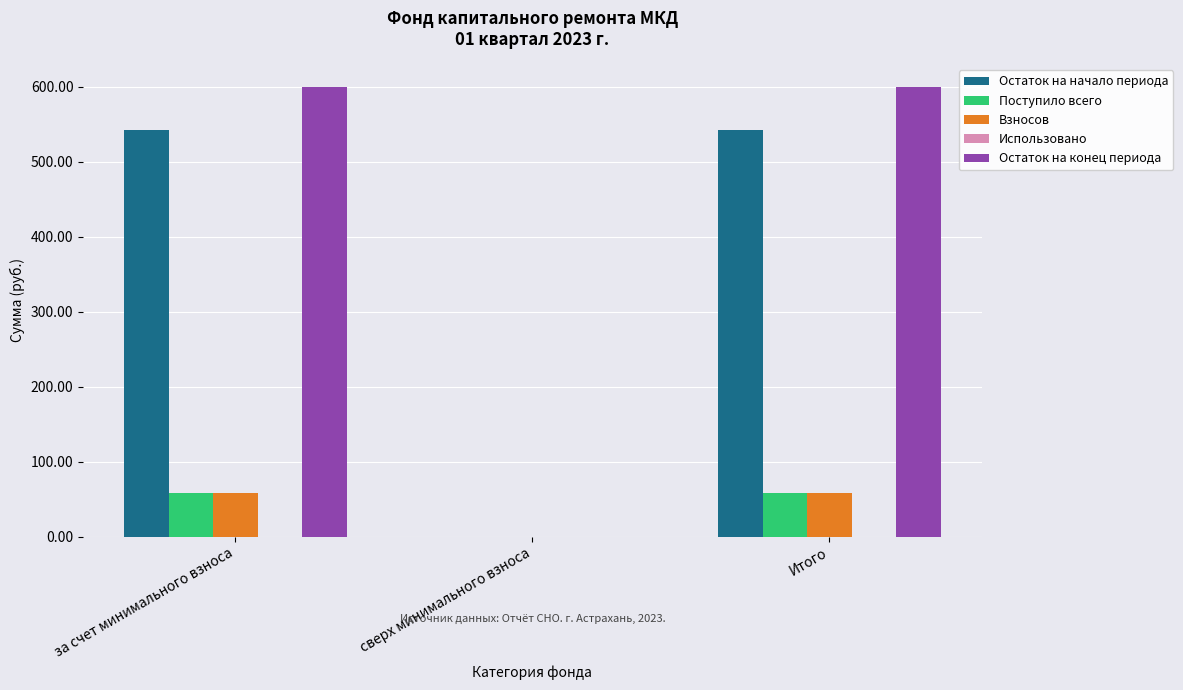

Count the number of categories in the chart.

3